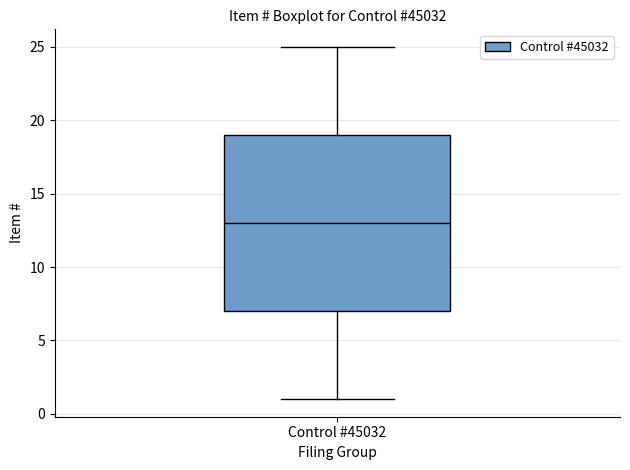

Where does the lower whisker of the box for Control #45032 end on the y-axis? The values are not printed on the chart, so give them approximately, as read against the axis.

1